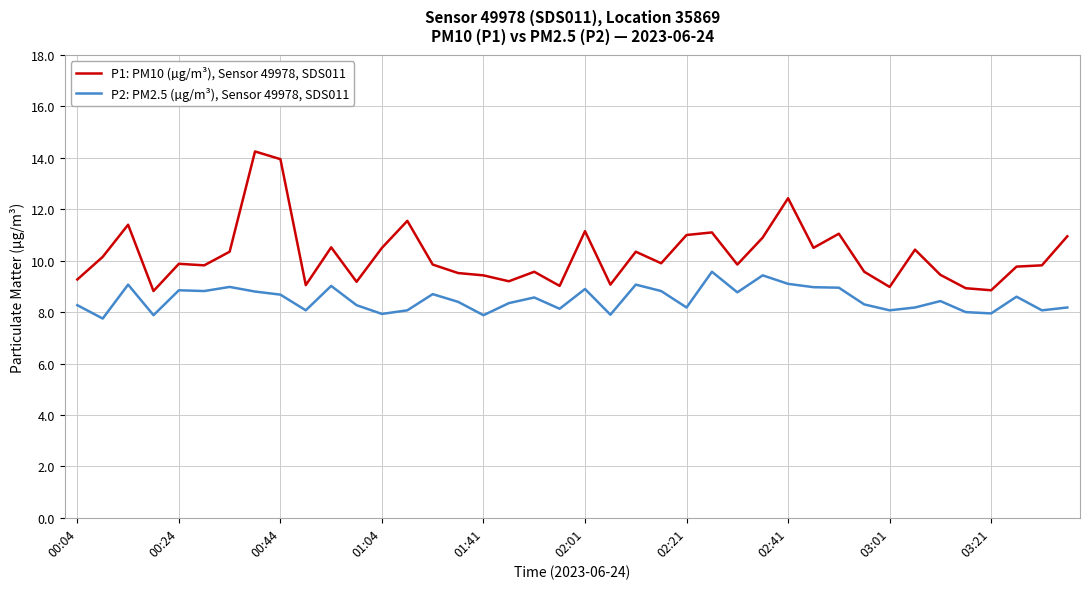

What is the difference between the maximum and minimum values in the P1: PM10 (µg/m³), Sensor 49978, SDS011 series?

5.4